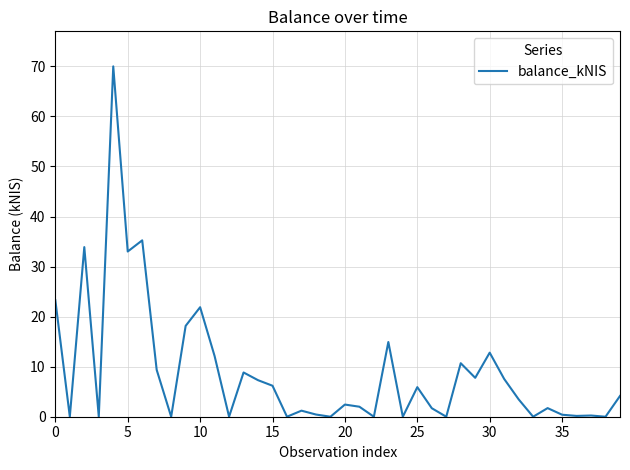

What is the greatest value displayed?

70.0